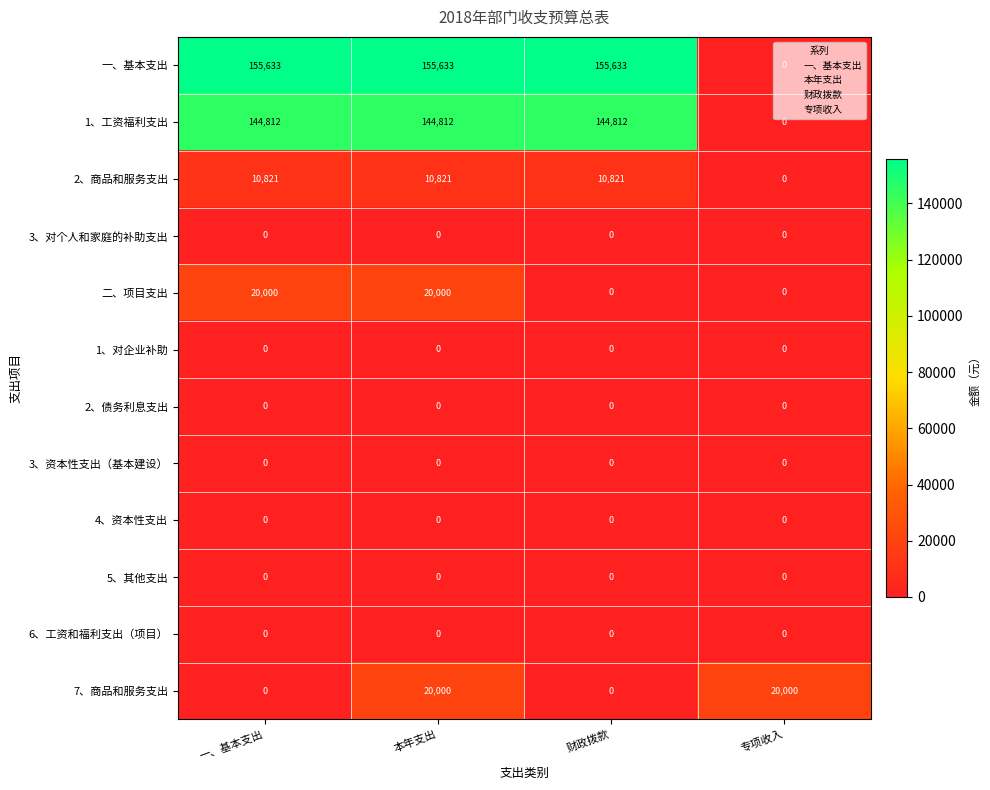

What is the greatest value displayed?

155633